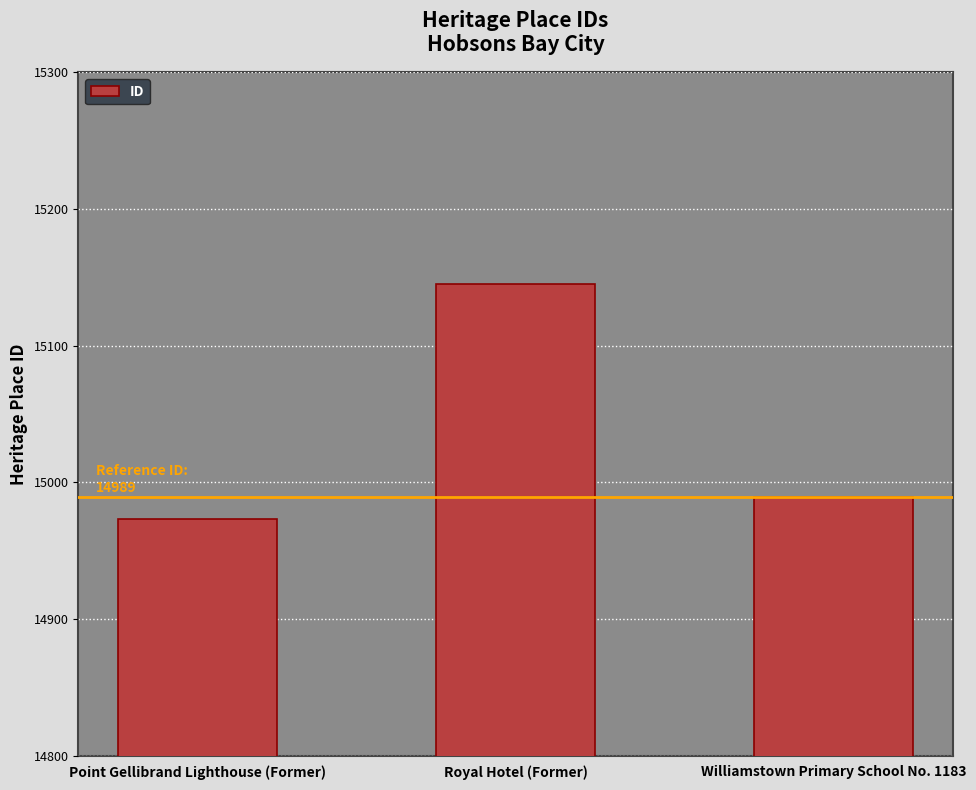

What is the ratio of the value at Royal Hotel (Former) to the value at Williamstown Primary School No. 1183?

1.0